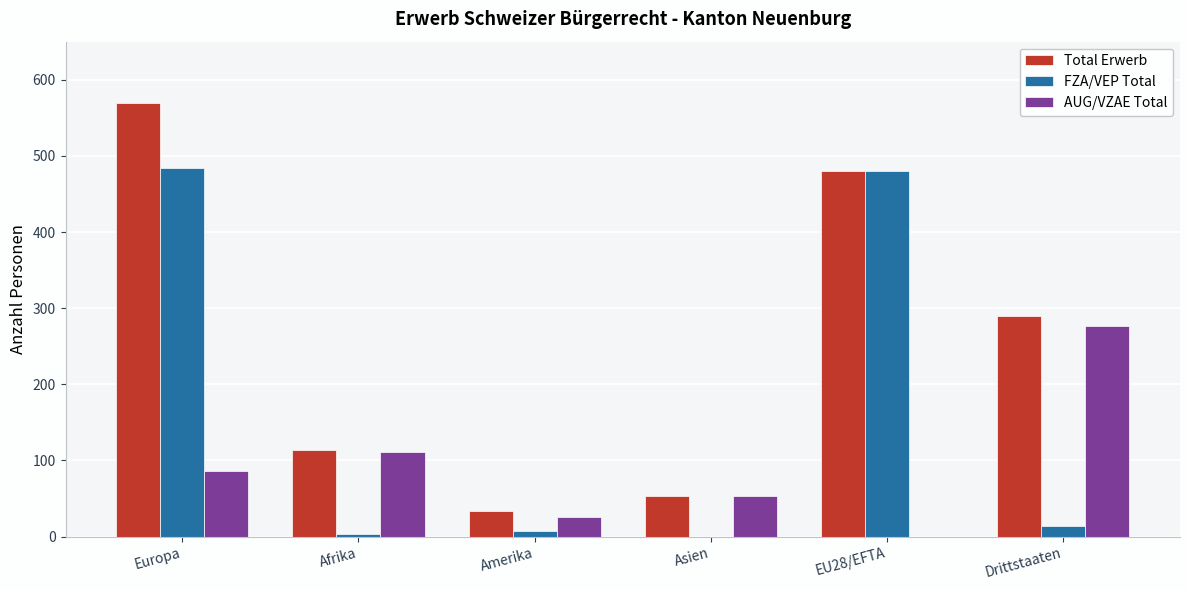

What is the maximum value shown in the chart?

570